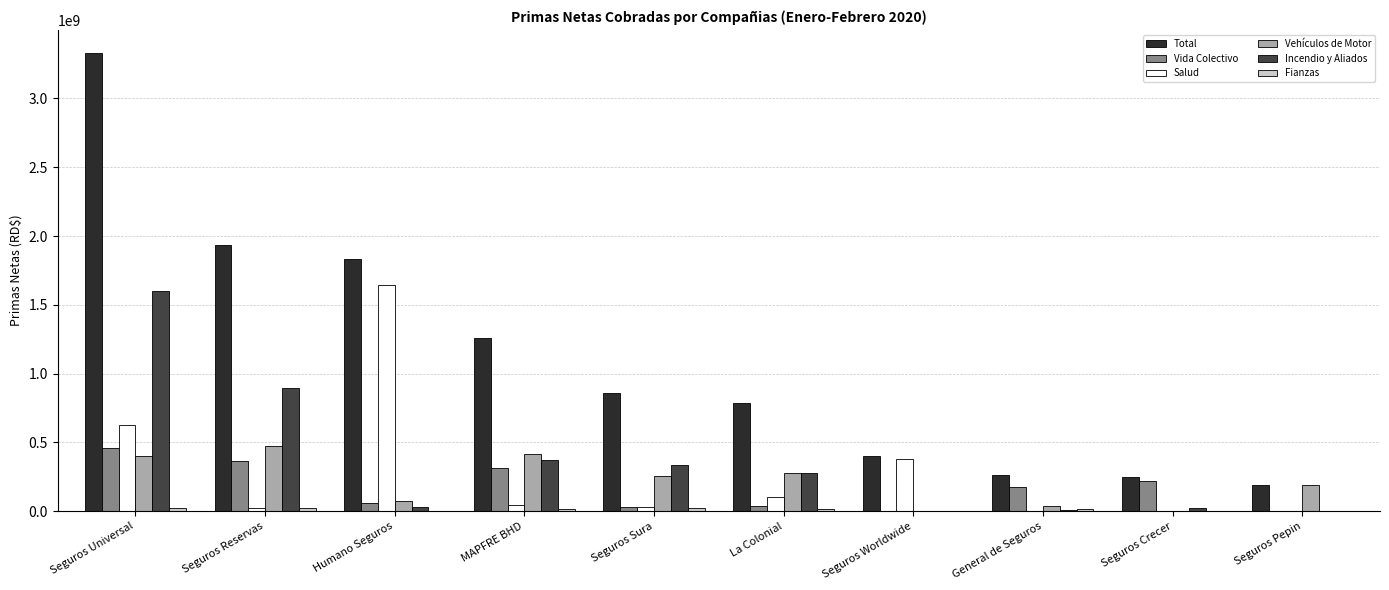

What value does the Vida Colectivo series have at Seguros Crecer?

218349445.1